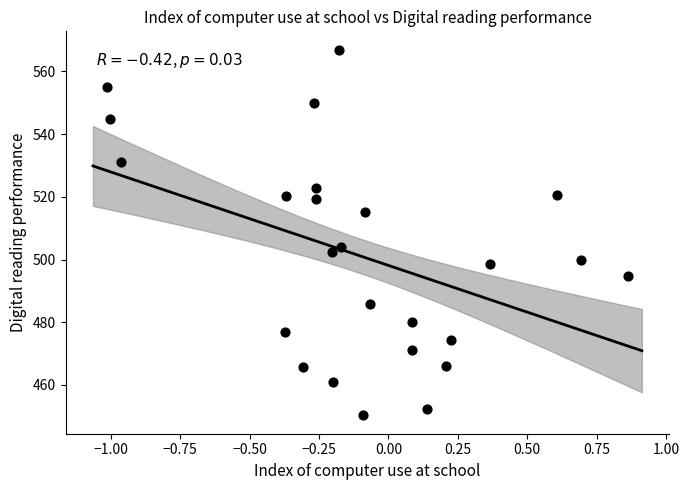

What Y value in the scatter plot is closest to 508?

504.1